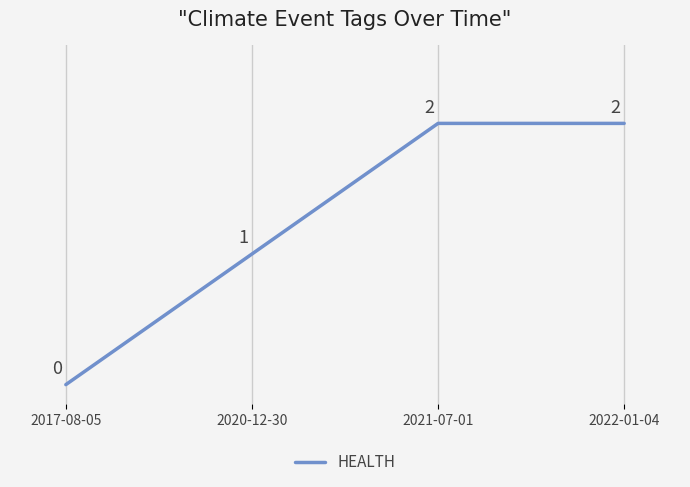

How many values are between 1 and 2?

3